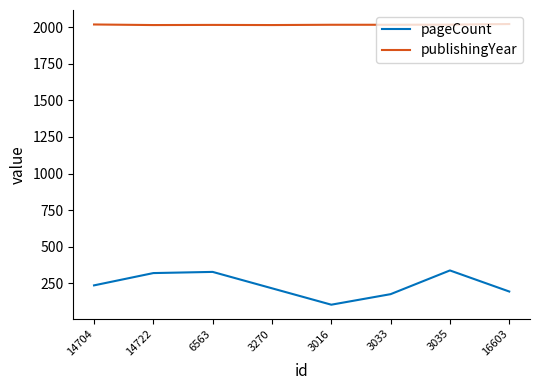

List the series in order of their peak value, lowest first.

pageCount, publishingYear